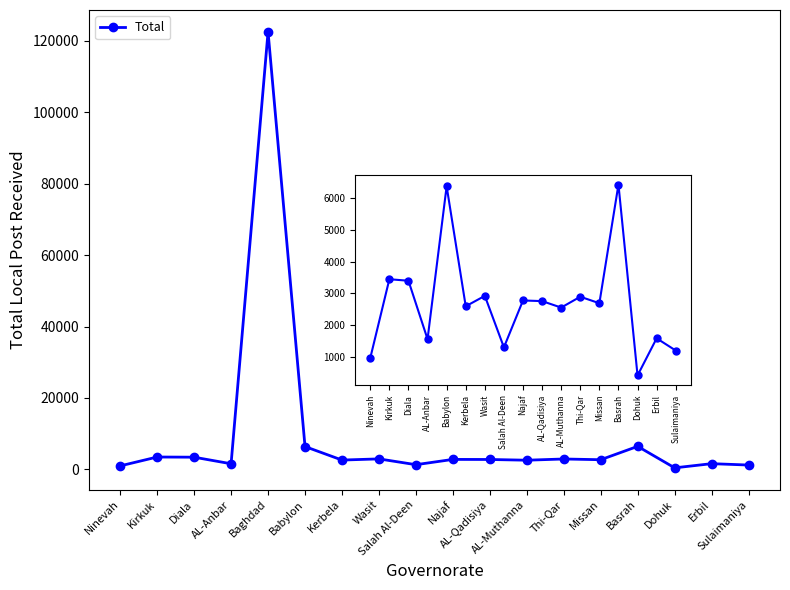

What is the difference between the maximum and minimum values?

122148